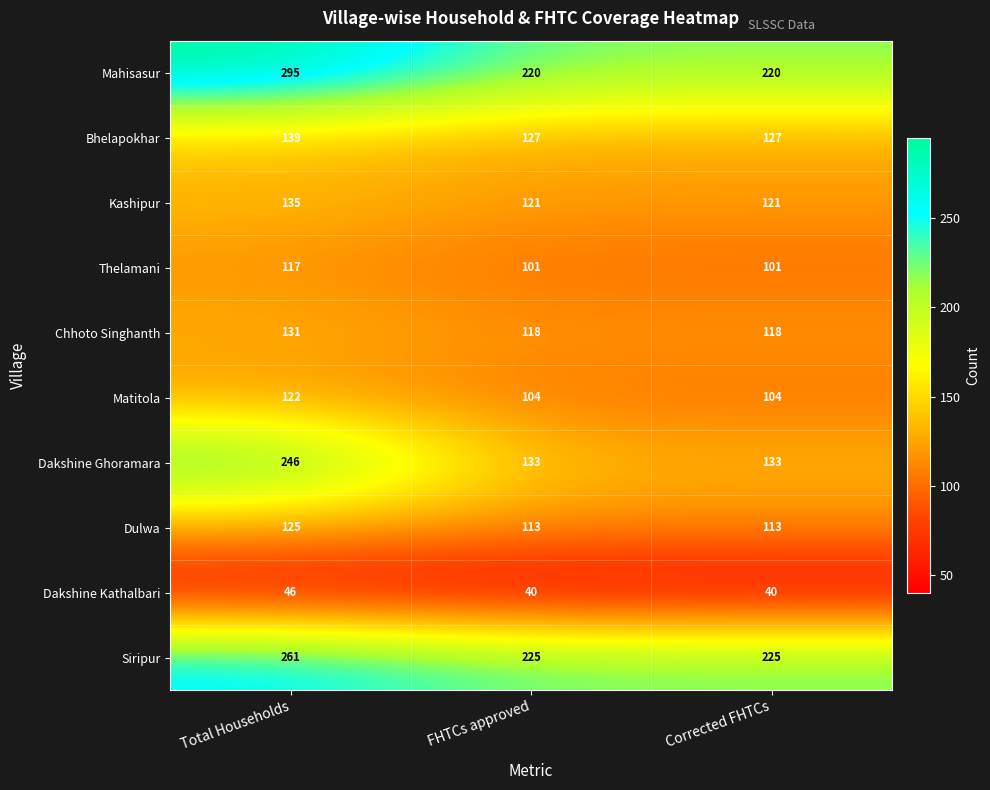

Count the Dakshine Ghoramara values in the range 133 to 246.

3